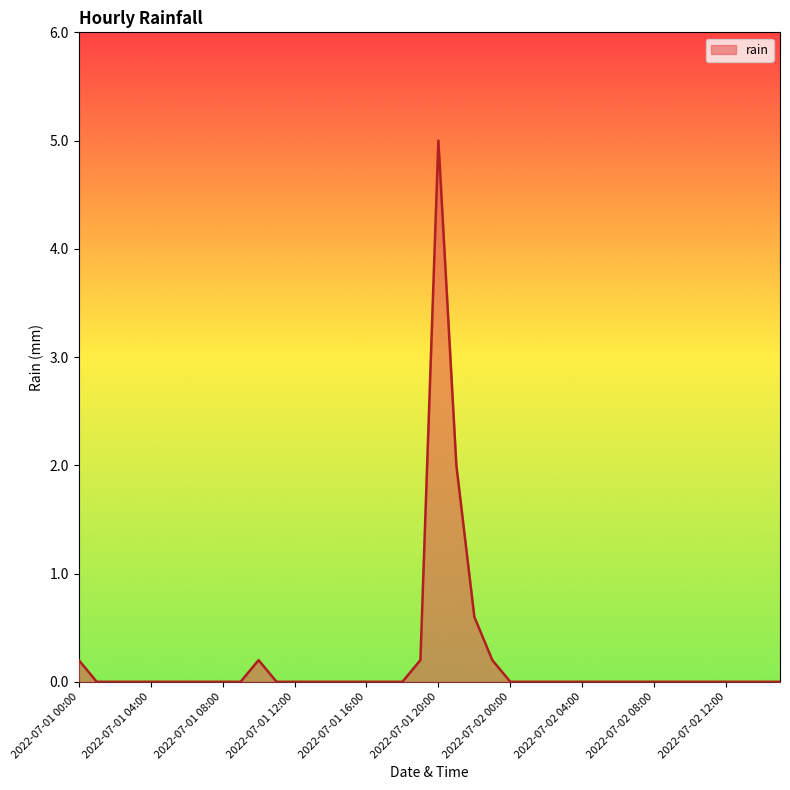

What is the maximum value shown in the chart?

5.0